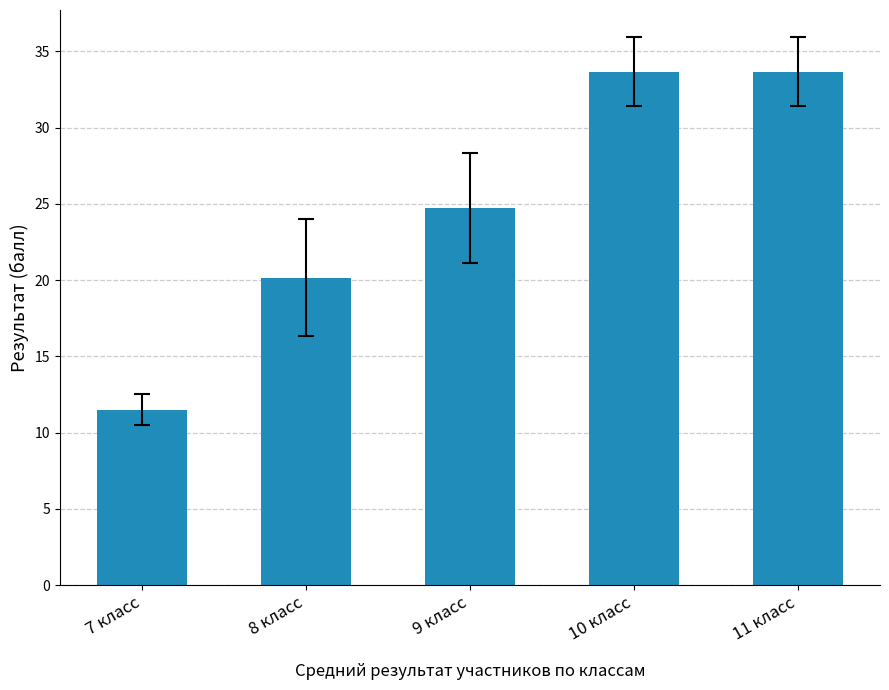

Where is the data nearest to the value 22?

8 класс